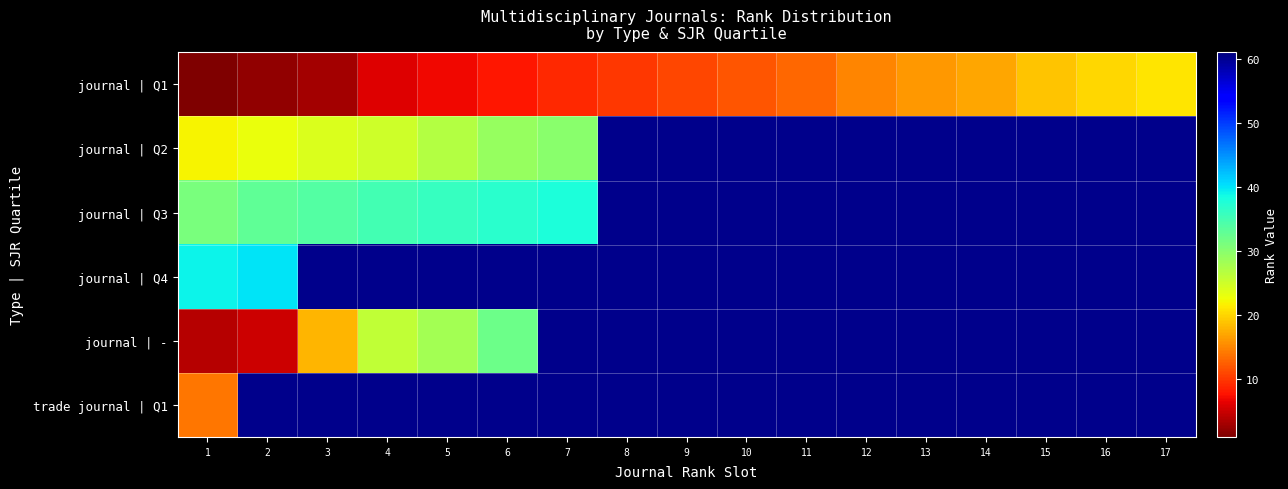

Count the number of data series in this chart.

6